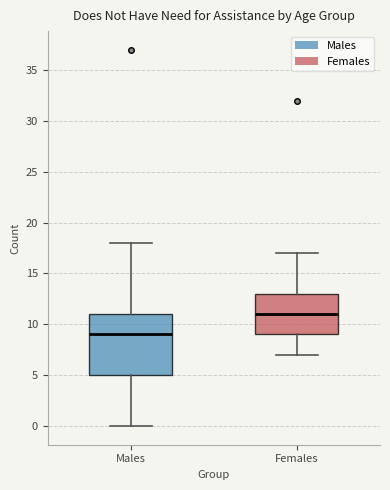

Where is the lower edge of the box for Females on the y-axis? The values are not printed on the chart, so give them approximately, as read against the axis.

9